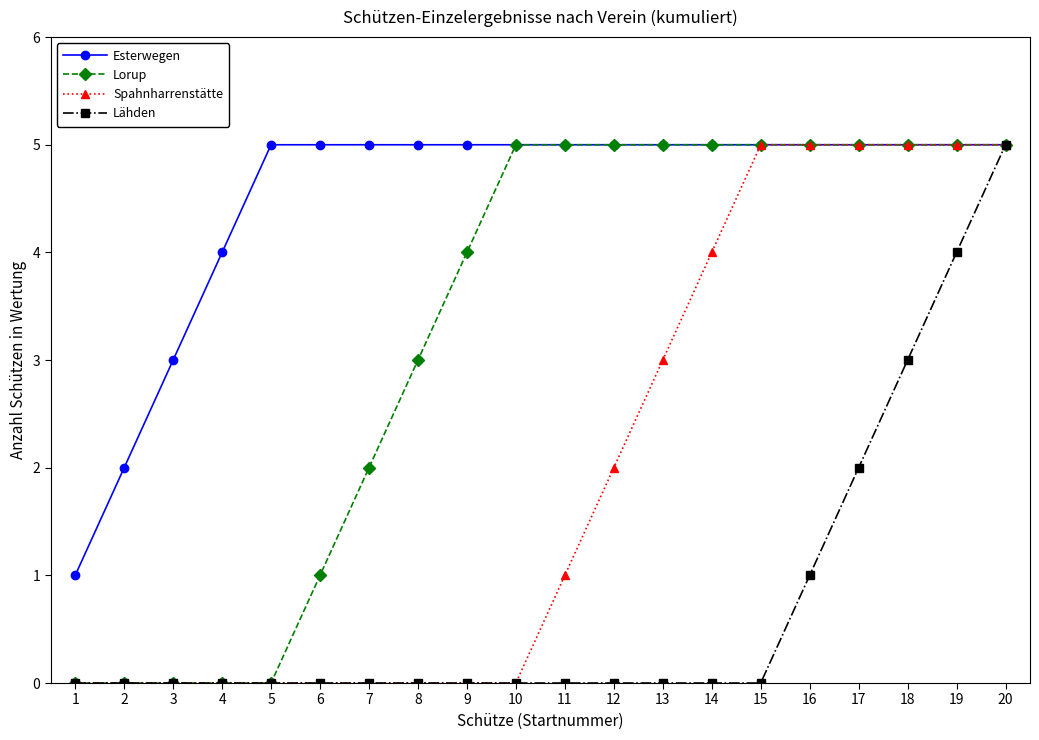

What is the value of the Lorup point at the 18th from the left?

5